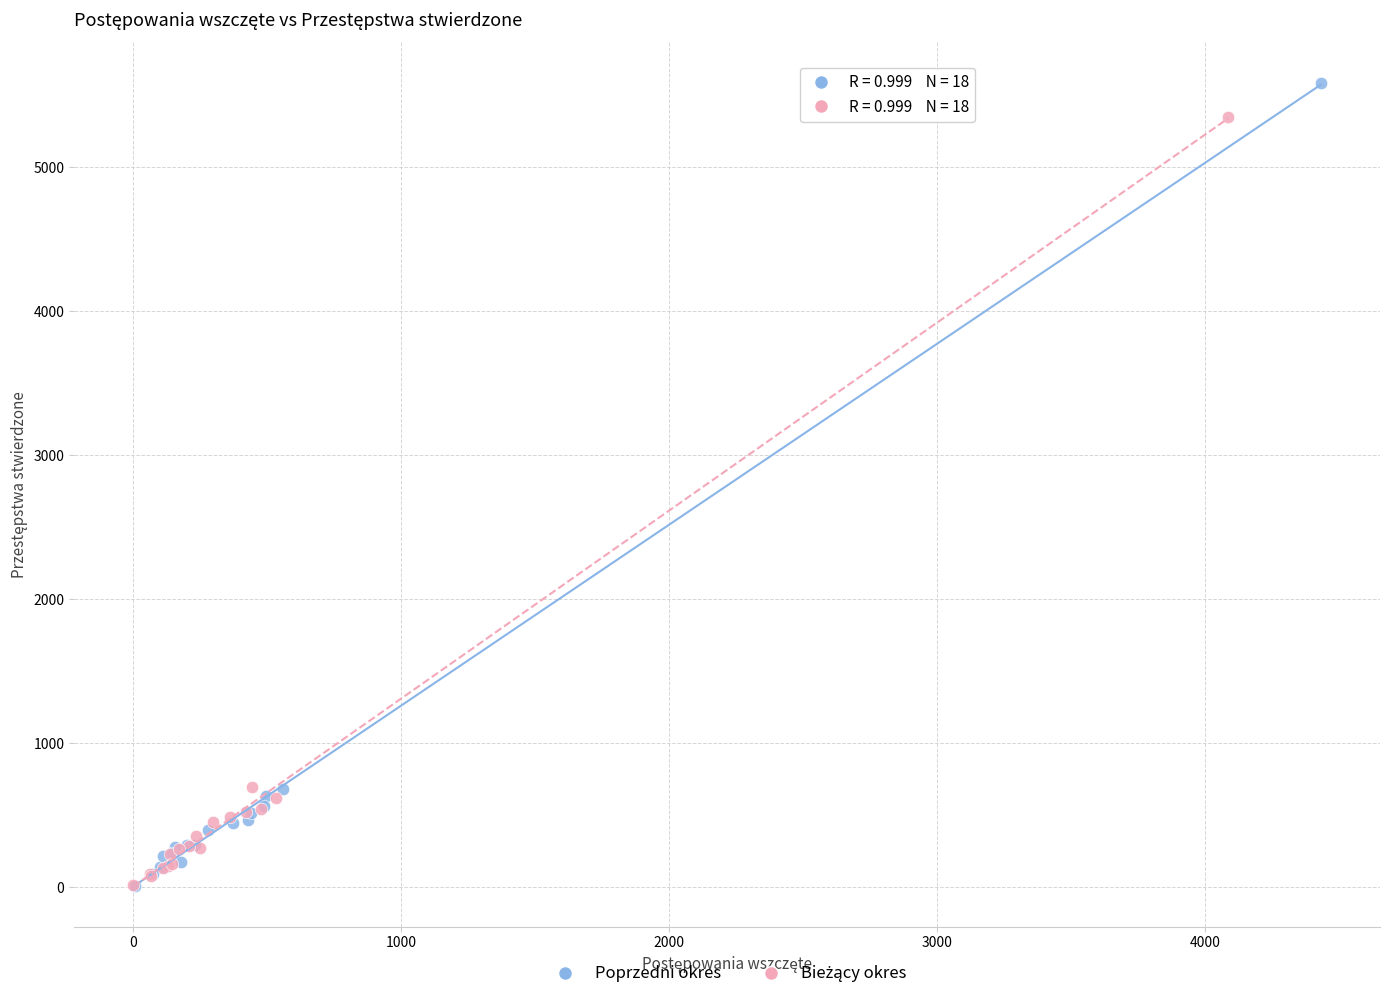

Which series reaches the maximum Y coordinate?

Poprzedni okres